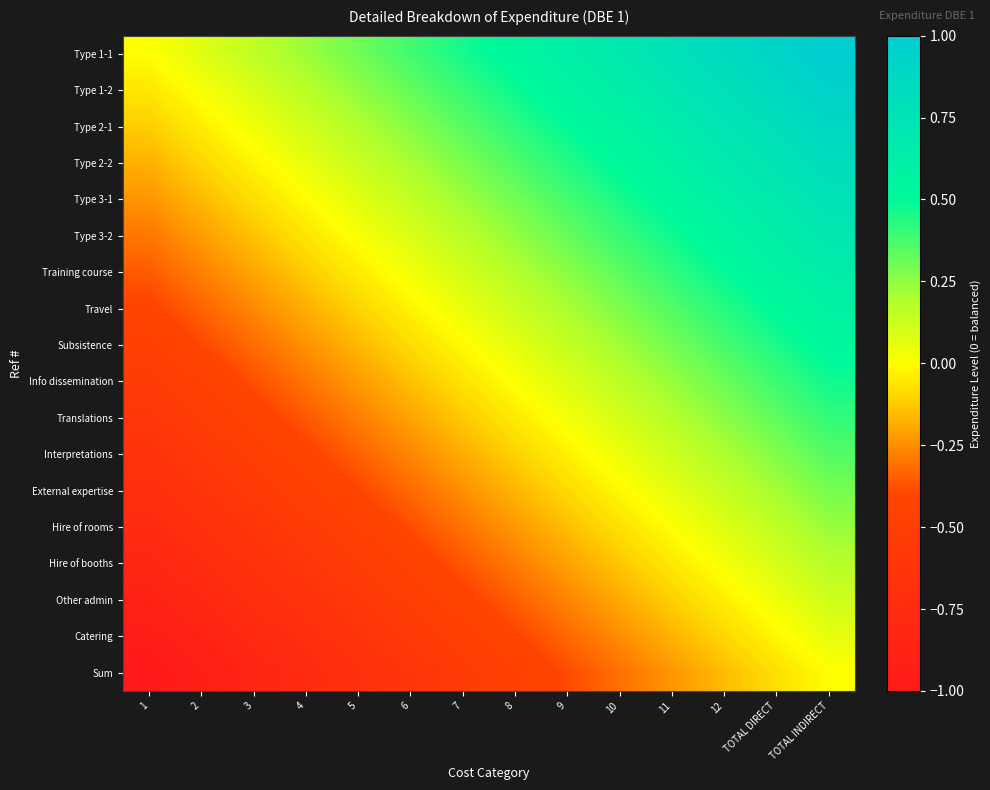

Rank the series by their maximum value, from highest to lowest.

Type 1-1, Type 1-2, Type 2-1, Type 2-2, Type 3-1, Type 3-2, Training course, Travel, Subsistence, Info dissemination, Translations, Interpretations, External expertise, Hire of rooms, Hire of booths, Other admin, Catering, Sum